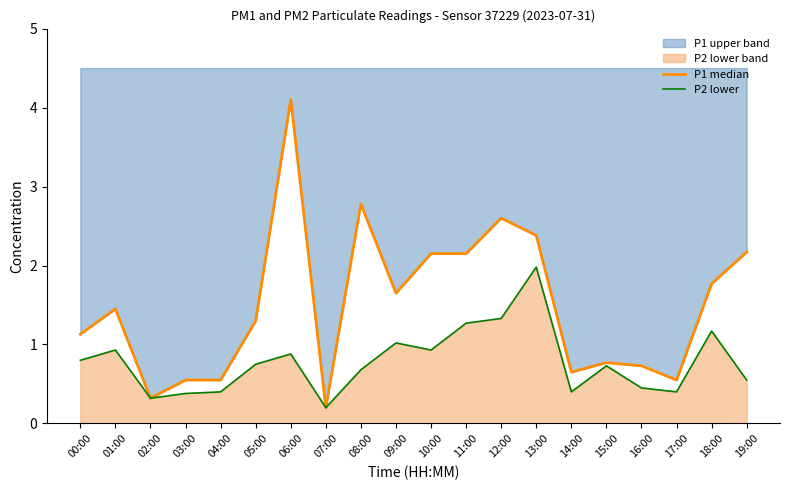

Is it true that P1 median equals 1.3 at 05:00?

True